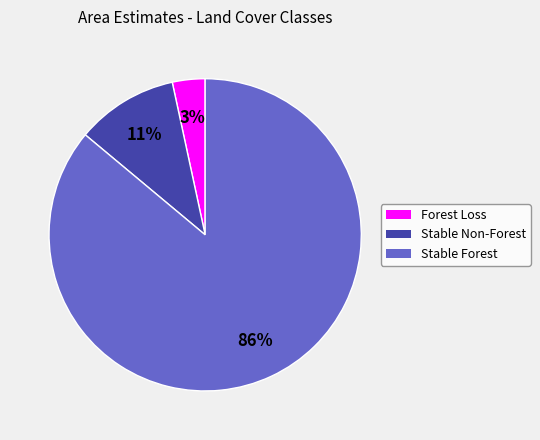

How many slices are in this pie chart?

3